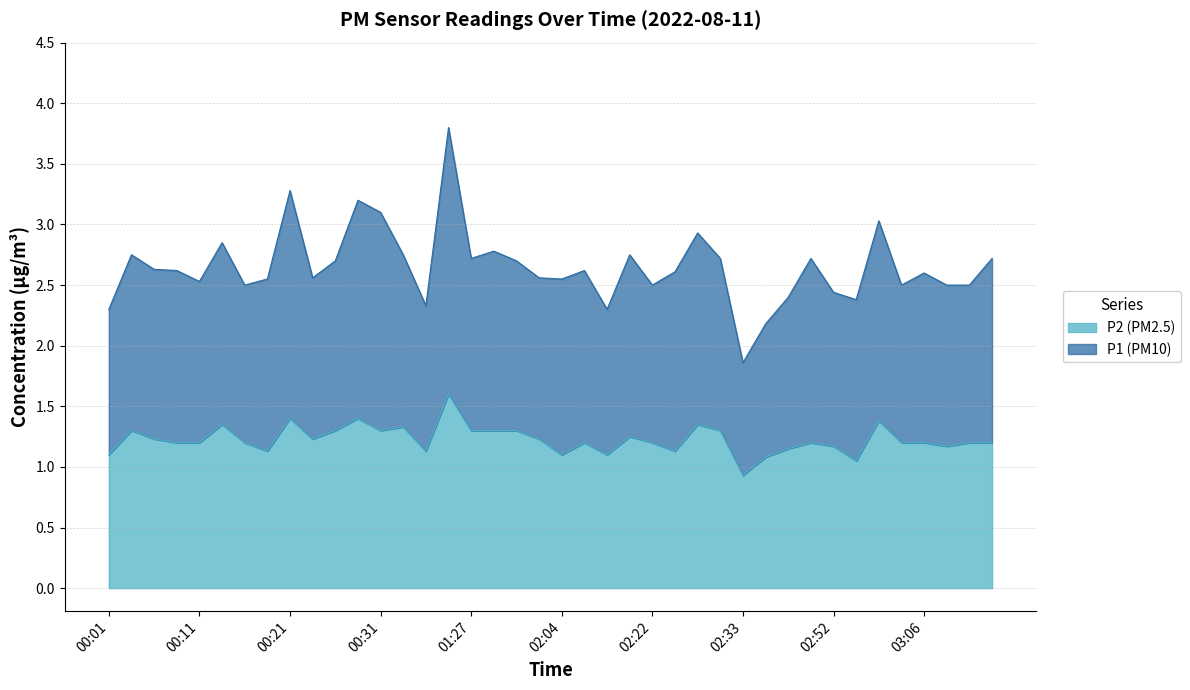

Does the chart display data point markers on the line(s)?

No